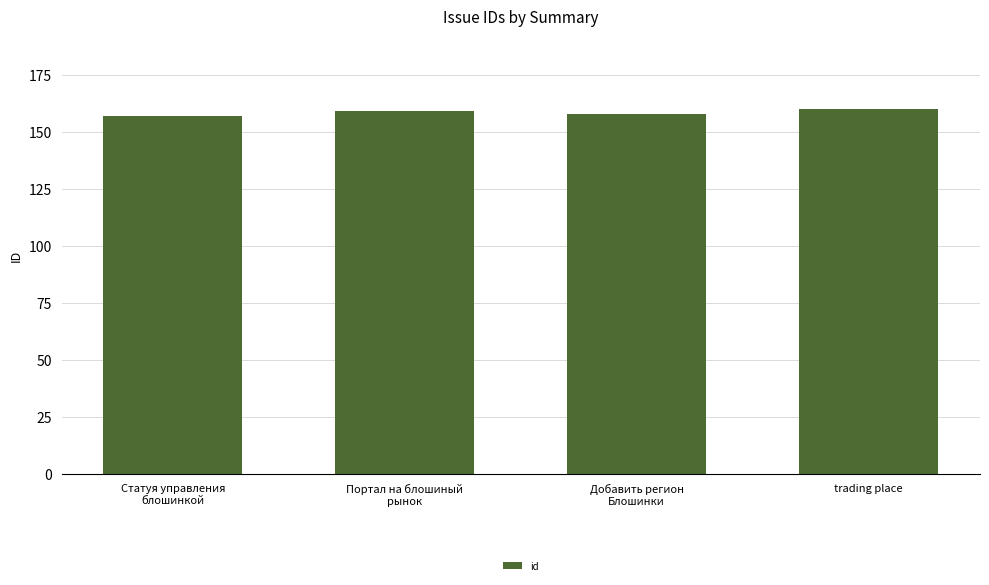

What is the approximate value at Добавить регион
Блошинки?

158